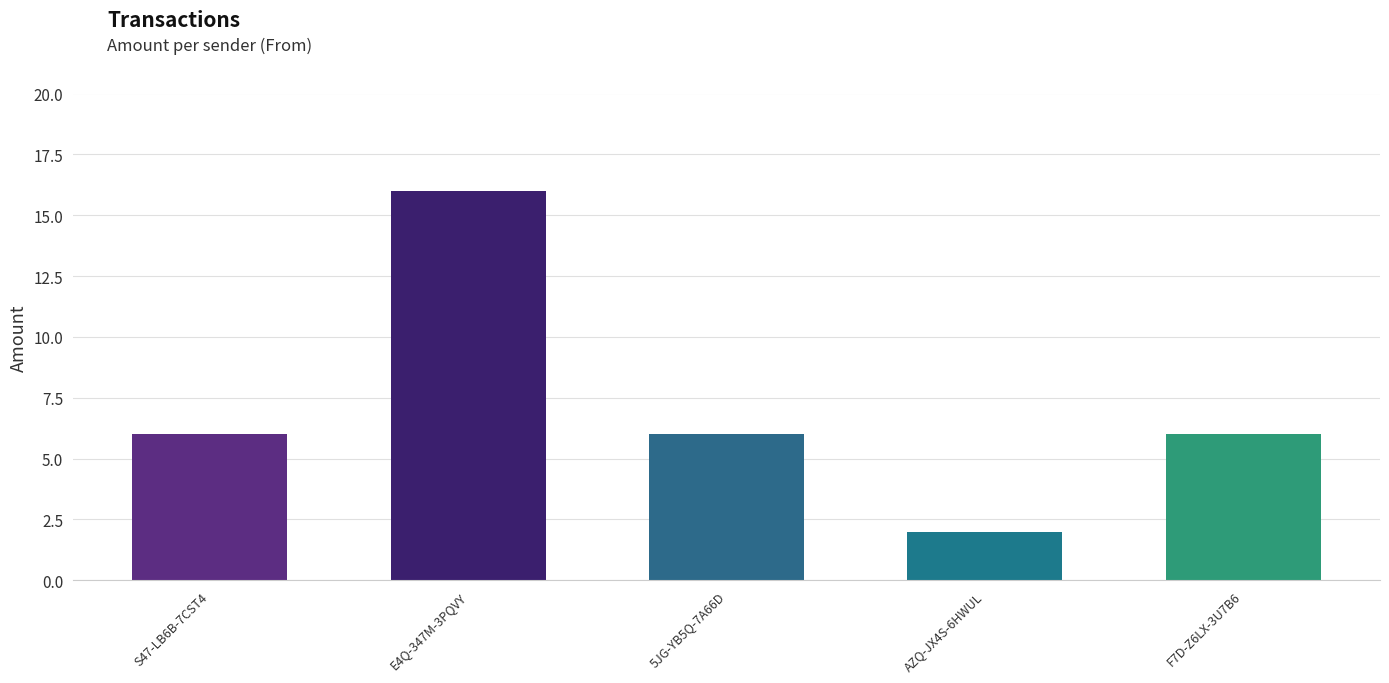

Reading left to right, list all the values displayed in this chart.

6	16	6	2	6